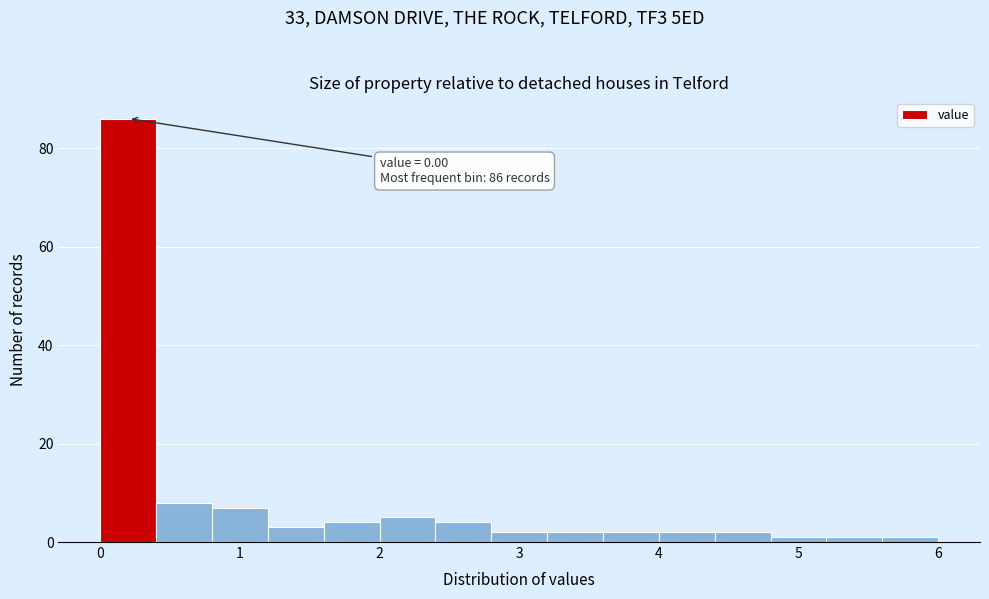

Which range on the x-axis has the tallest bar?

0.0 to 0.4